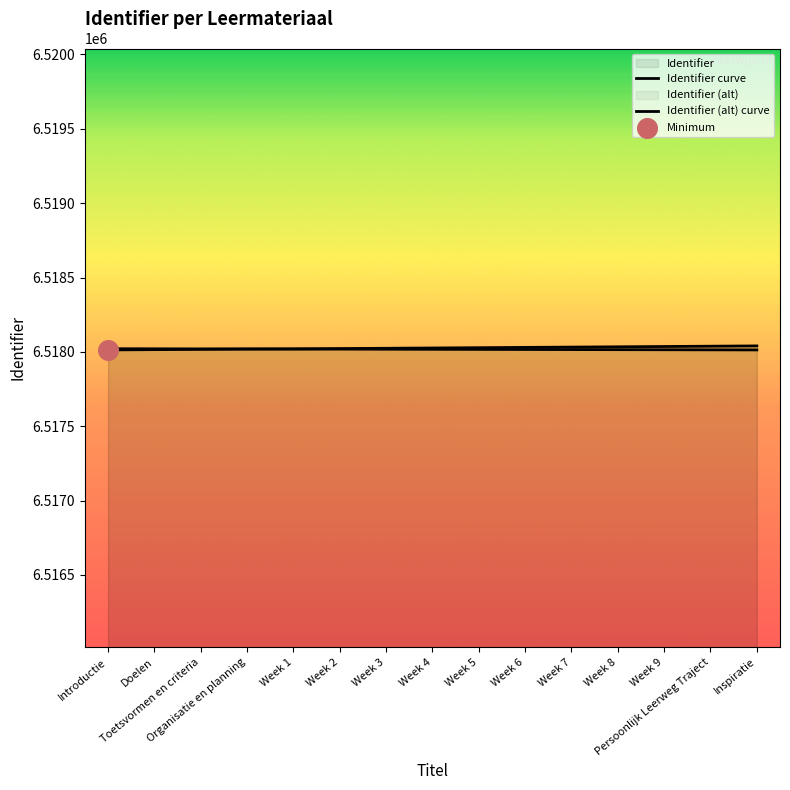

Which series reaches the minimum Y coordinate?

Identifier curve